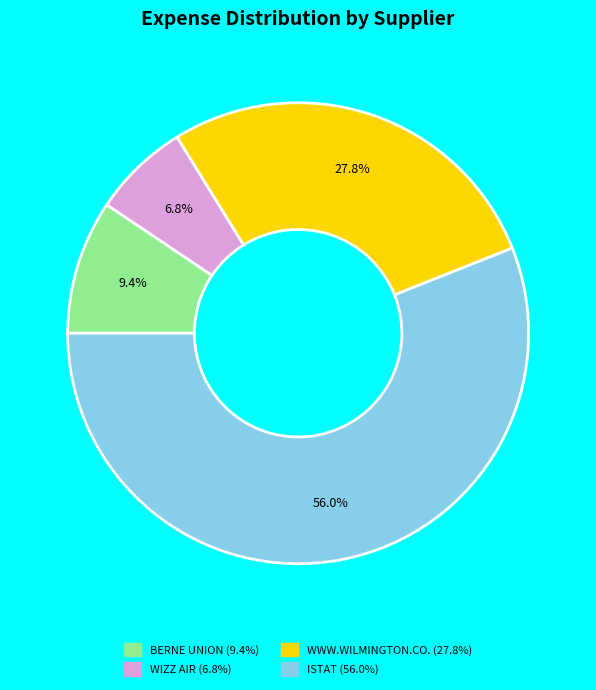

Count the number of slices in the pie.

4